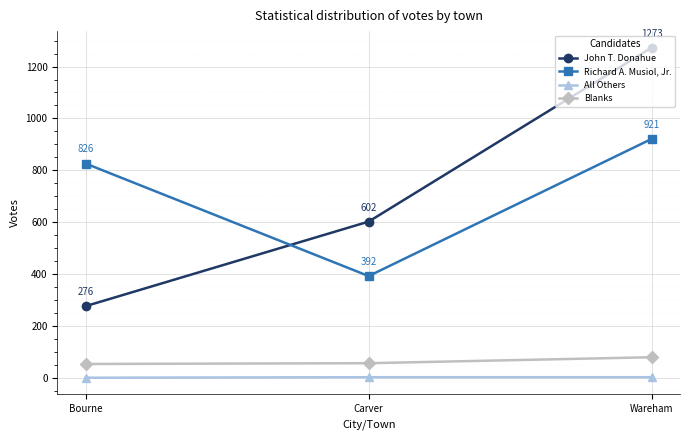

Does the chart have visible grid lines?

Yes